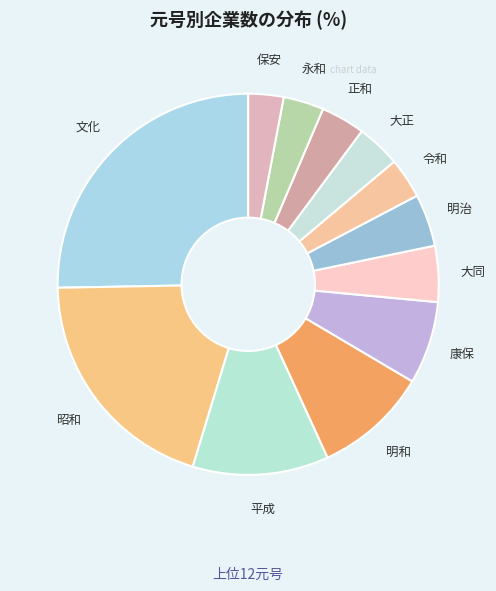

What is the ratio of the value at 保安 to the value at 康保?

0.4